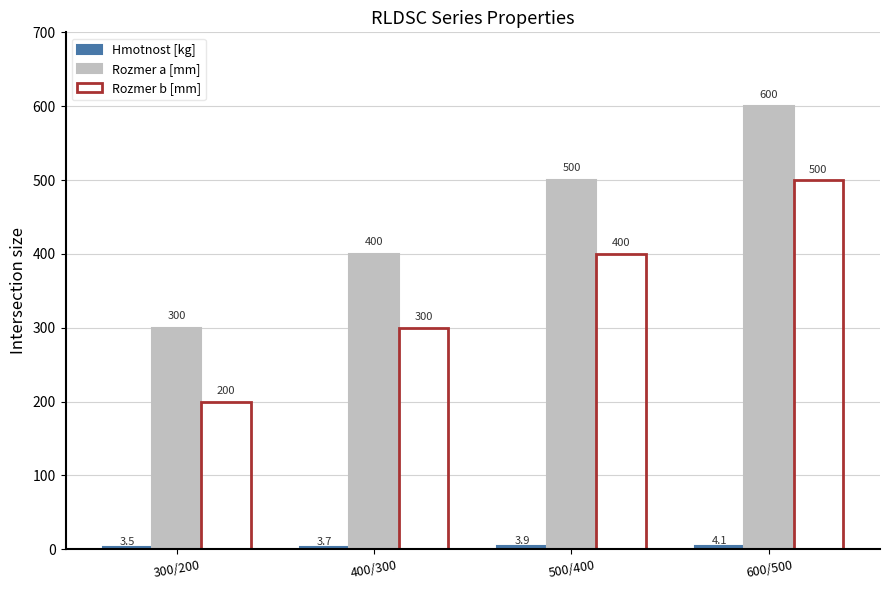

What is the sum of the Rozmer a [mm] values at 500/400 and 400/300?

900.0